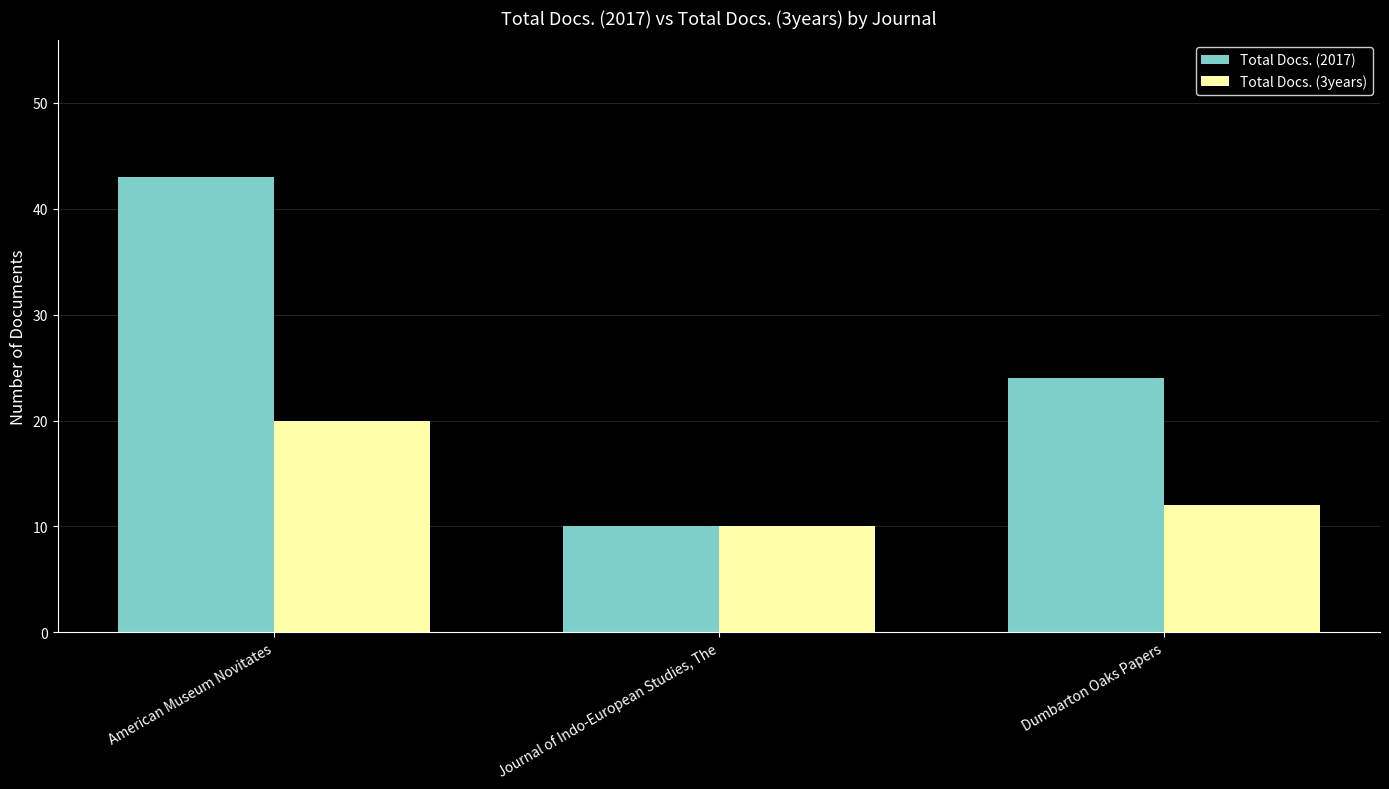

At how many categories does at least one series exceed 41?

1